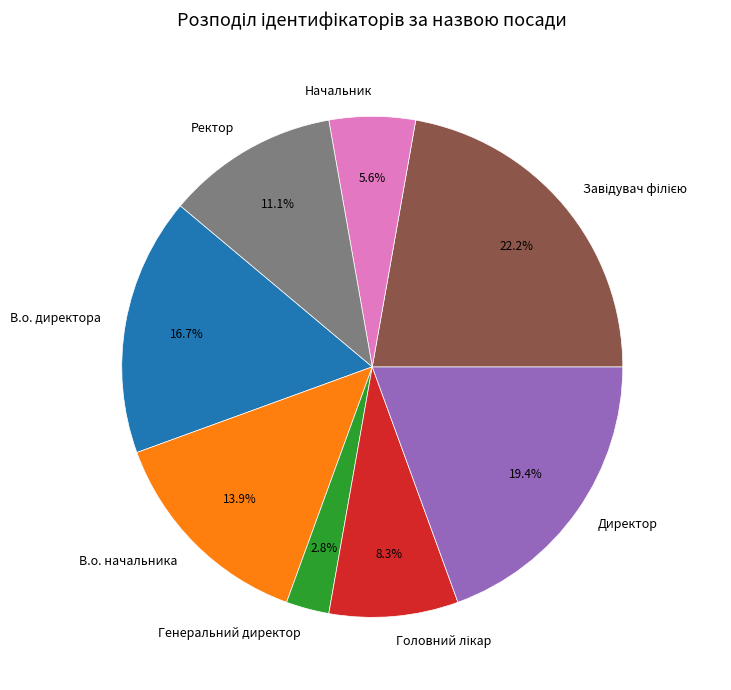

To the nearest percent, what is the difference between the largest and smallest slice percentages?

19%